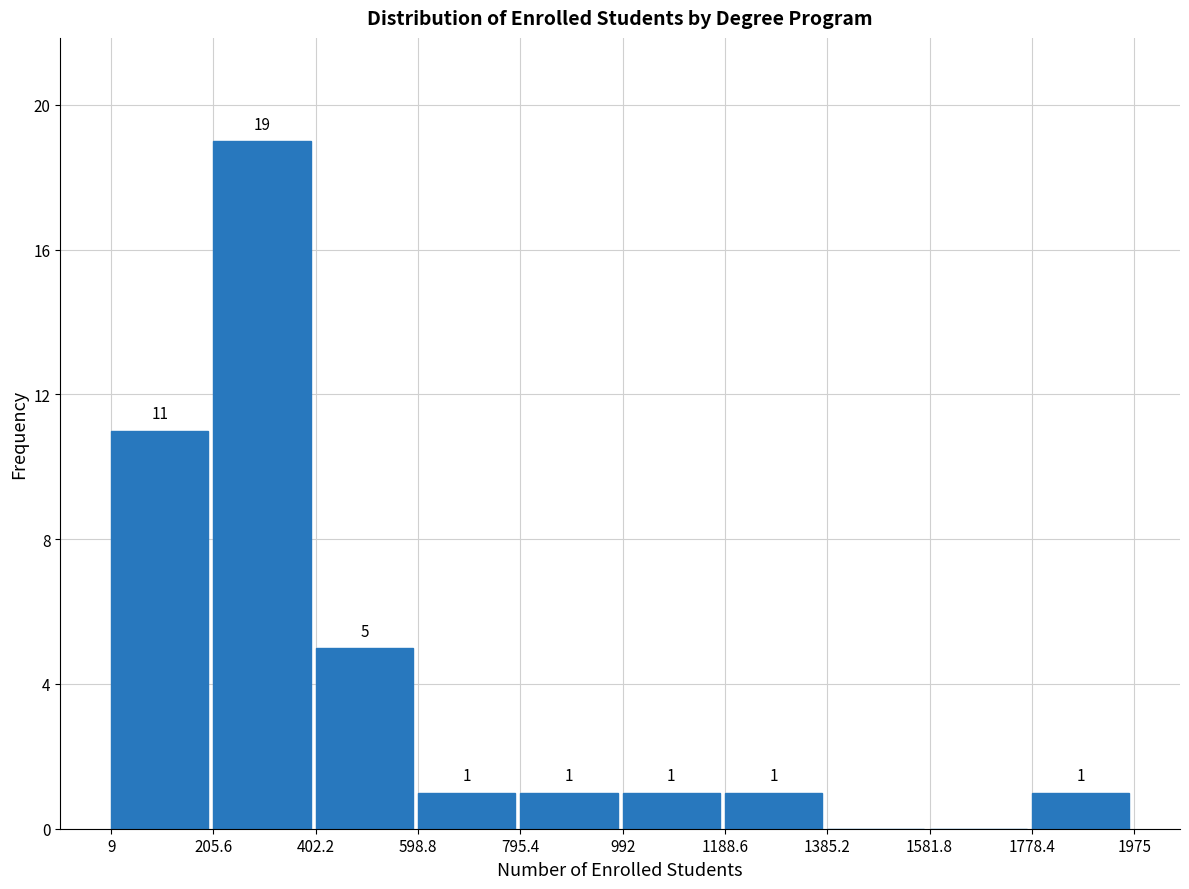

Which range on the x-axis has the tallest bar?

205.6 to 402.2